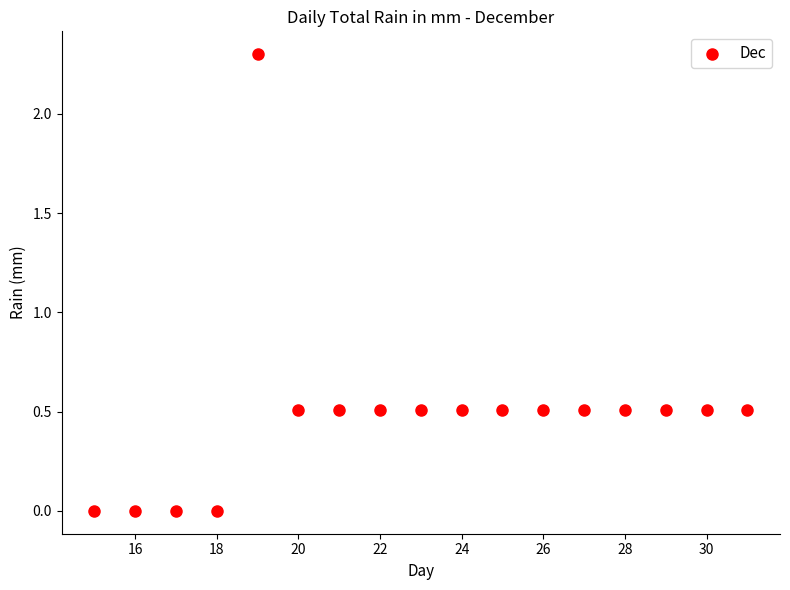

What is the range of X values (max minus min)?

16.0